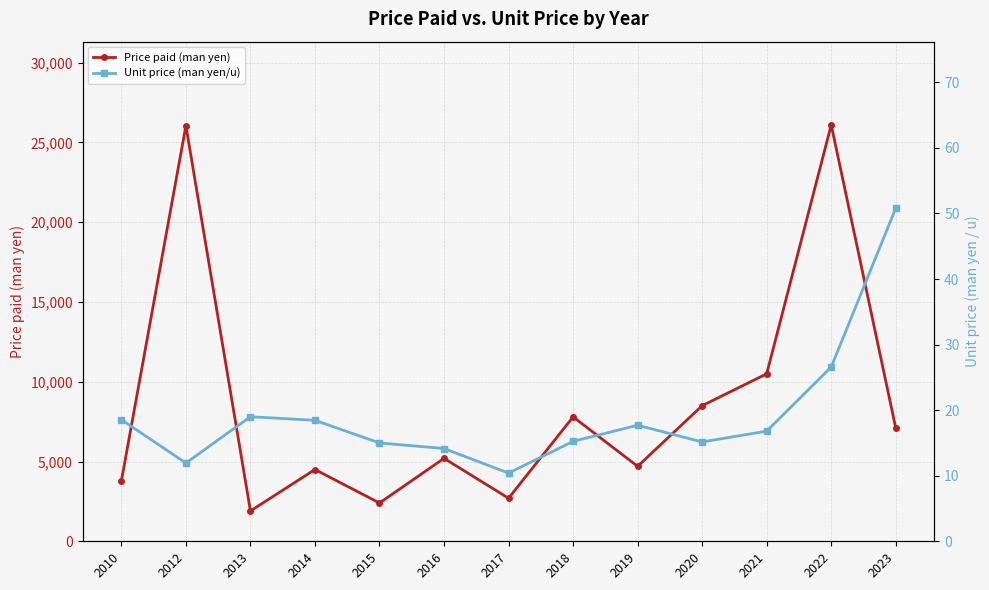

How many series are shown in this chart?

2